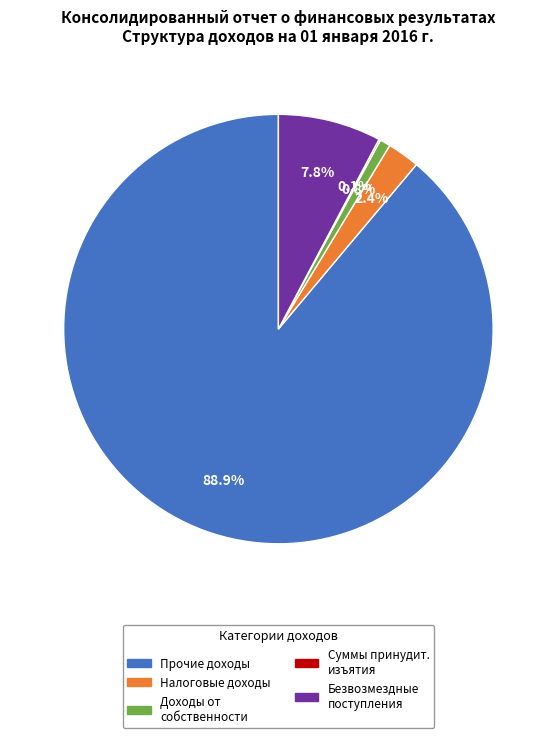

What is the ratio of the value at Налоговые доходы to the value at Доходы от собственности?

3.1